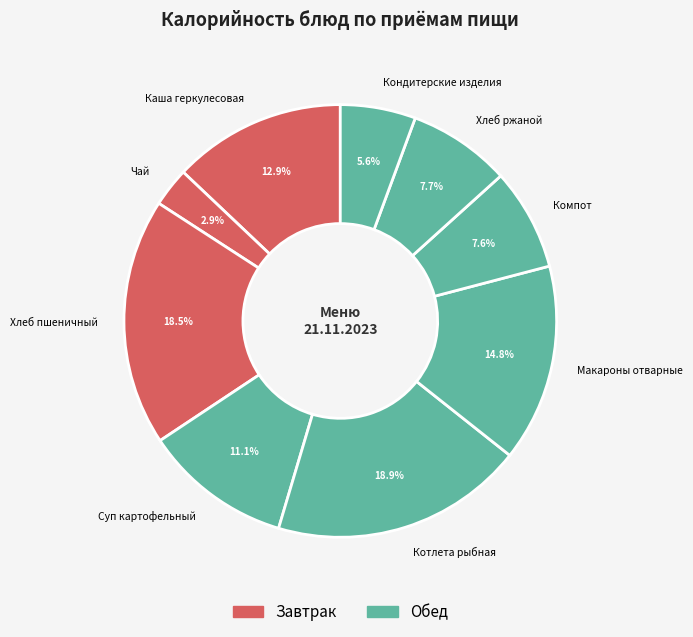

Count the number of slices in the pie.

9